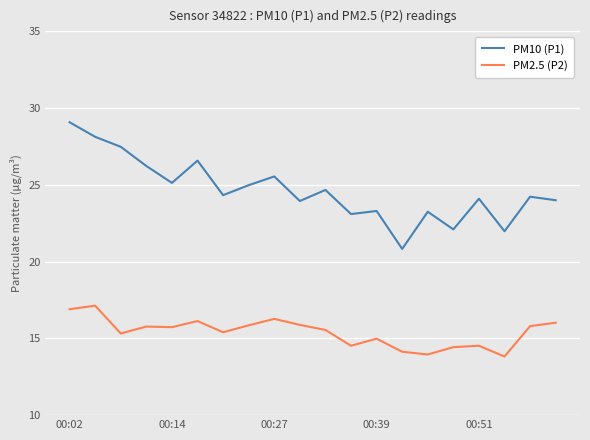

Which series has the widest spread of values?

PM10 (P1)